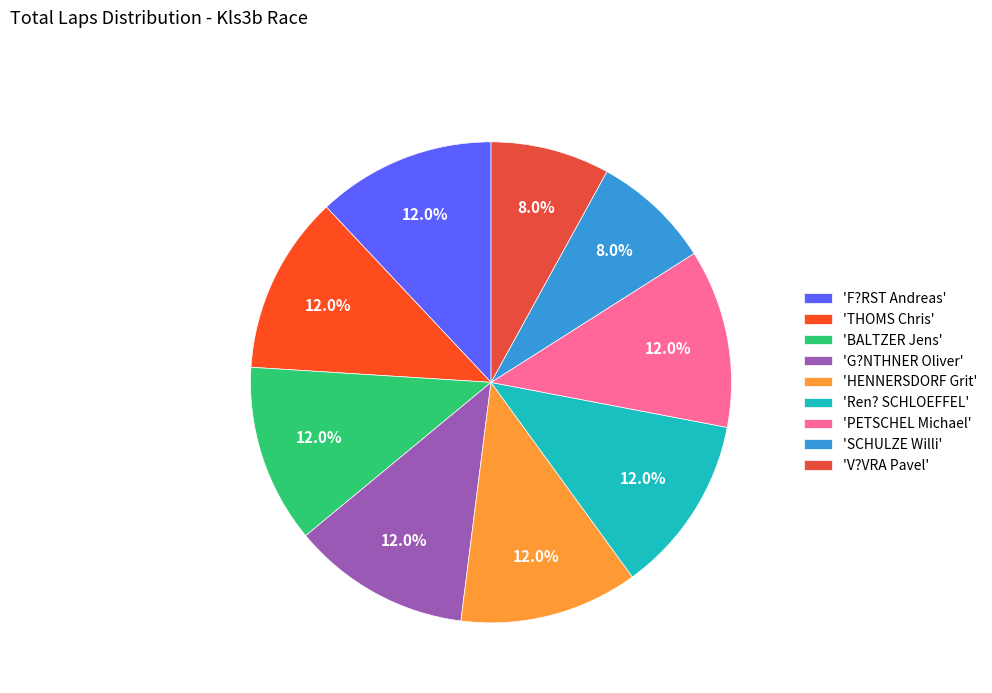

How many slices are in this pie chart?

9